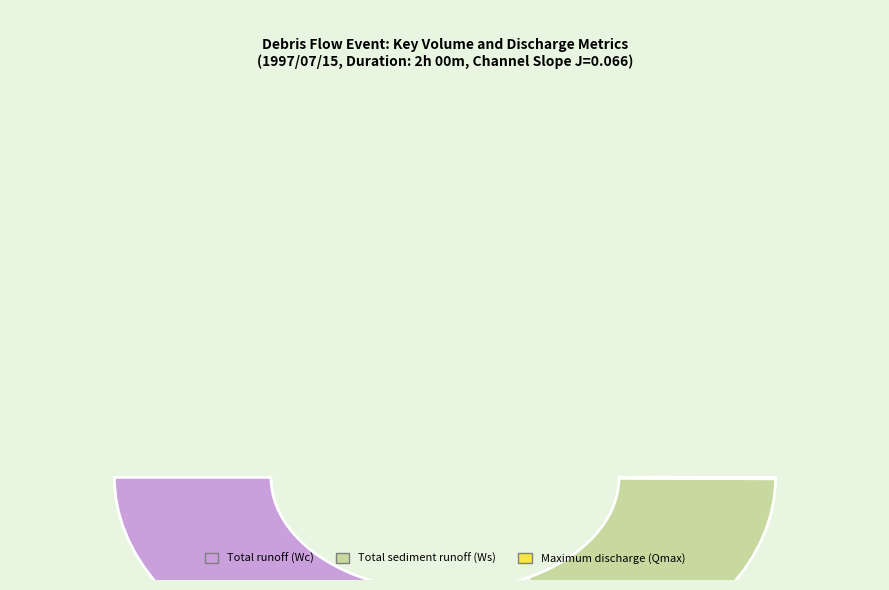

How many slices are in this pie chart?

3